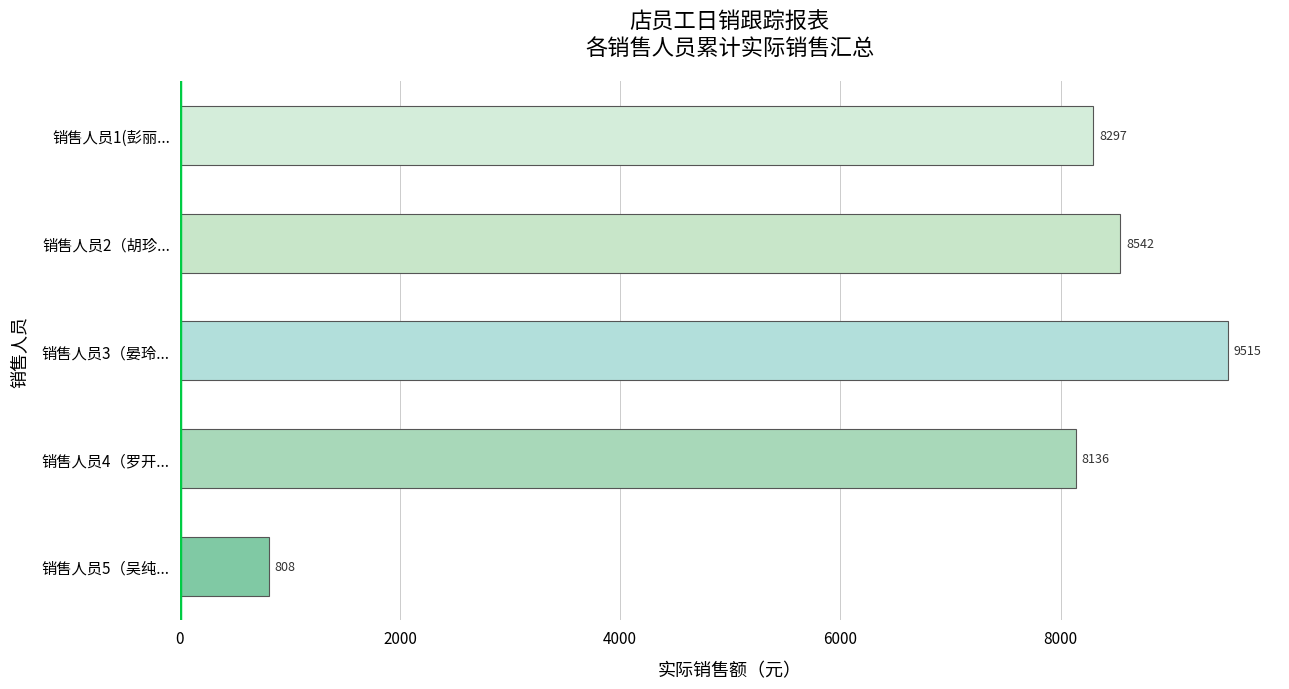

List the labels in order of value, largest first.

销售人员3（晏玲..., 销售人员2（胡珍..., 销售人员1(彭丽..., 销售人员4（罗开..., 销售人员5（吴纯...